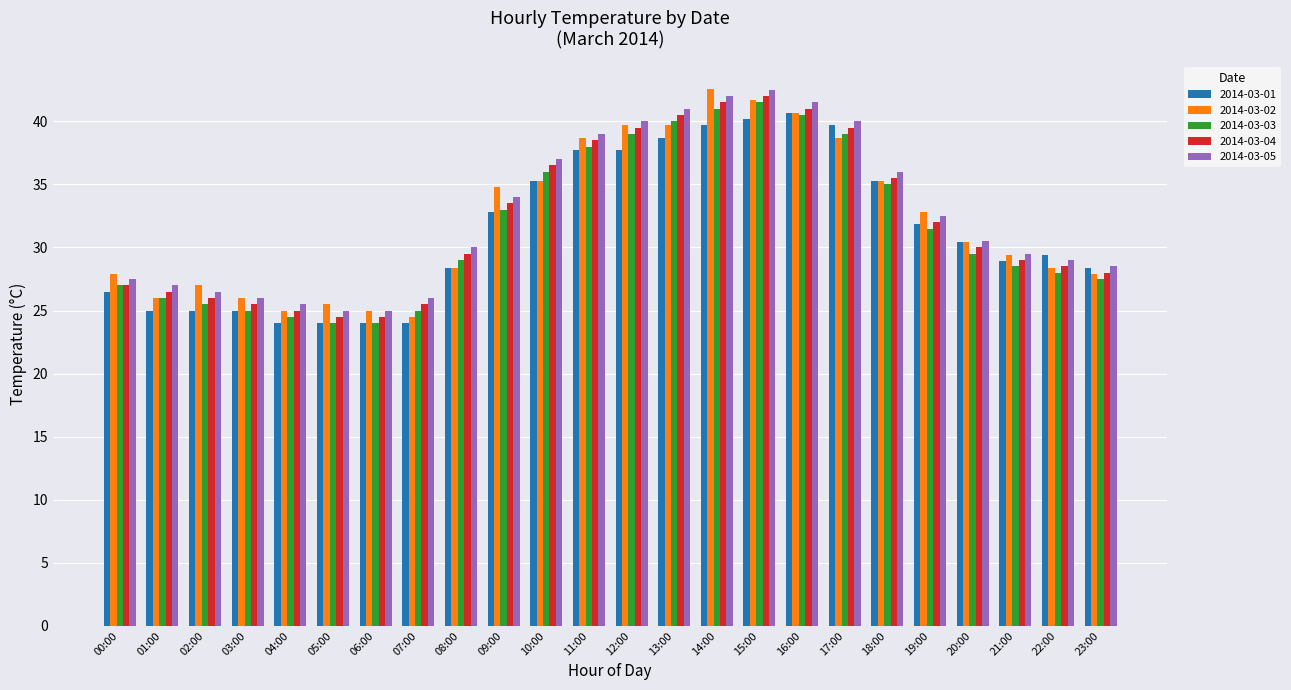

What is the difference between the 2014-03-02 values at 19:00 and 06:00?

7.8